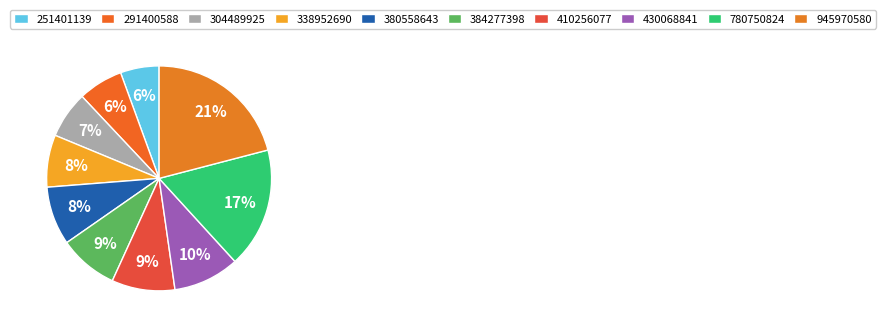

Which category has the biggest portion of the pie?

945970580